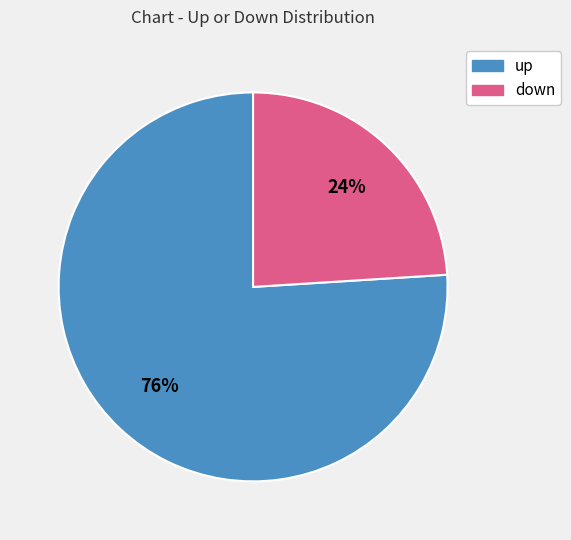

Which slice is the largest?

up